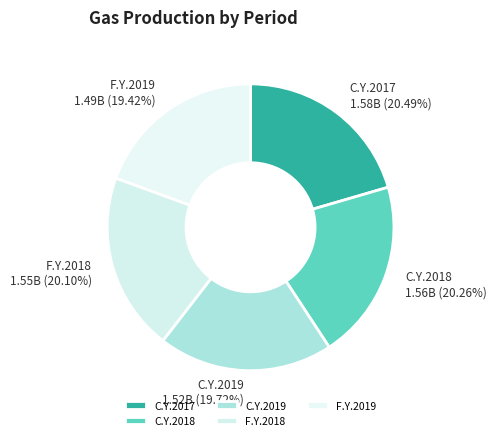

What is the total percentage of C.Y.2018 and F.Y.2018?

40.4%